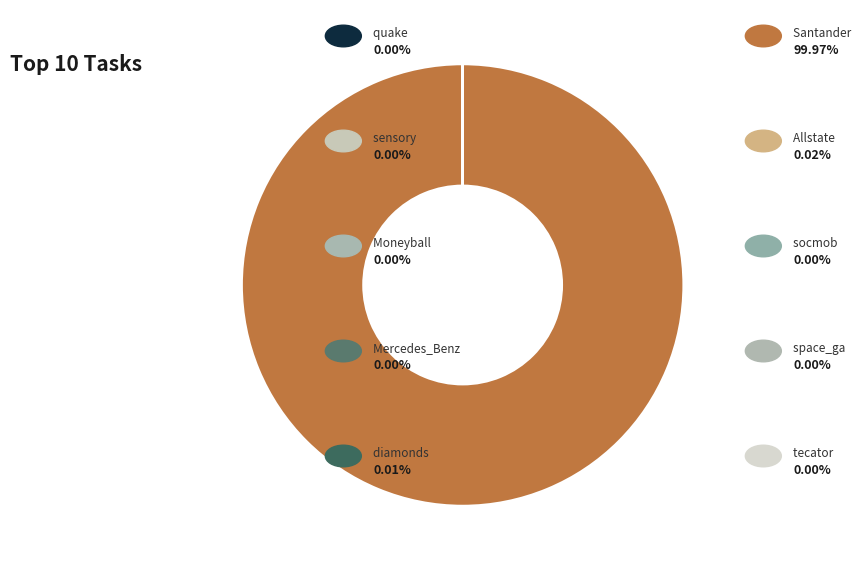

Which slice is the smallest?

space_ga